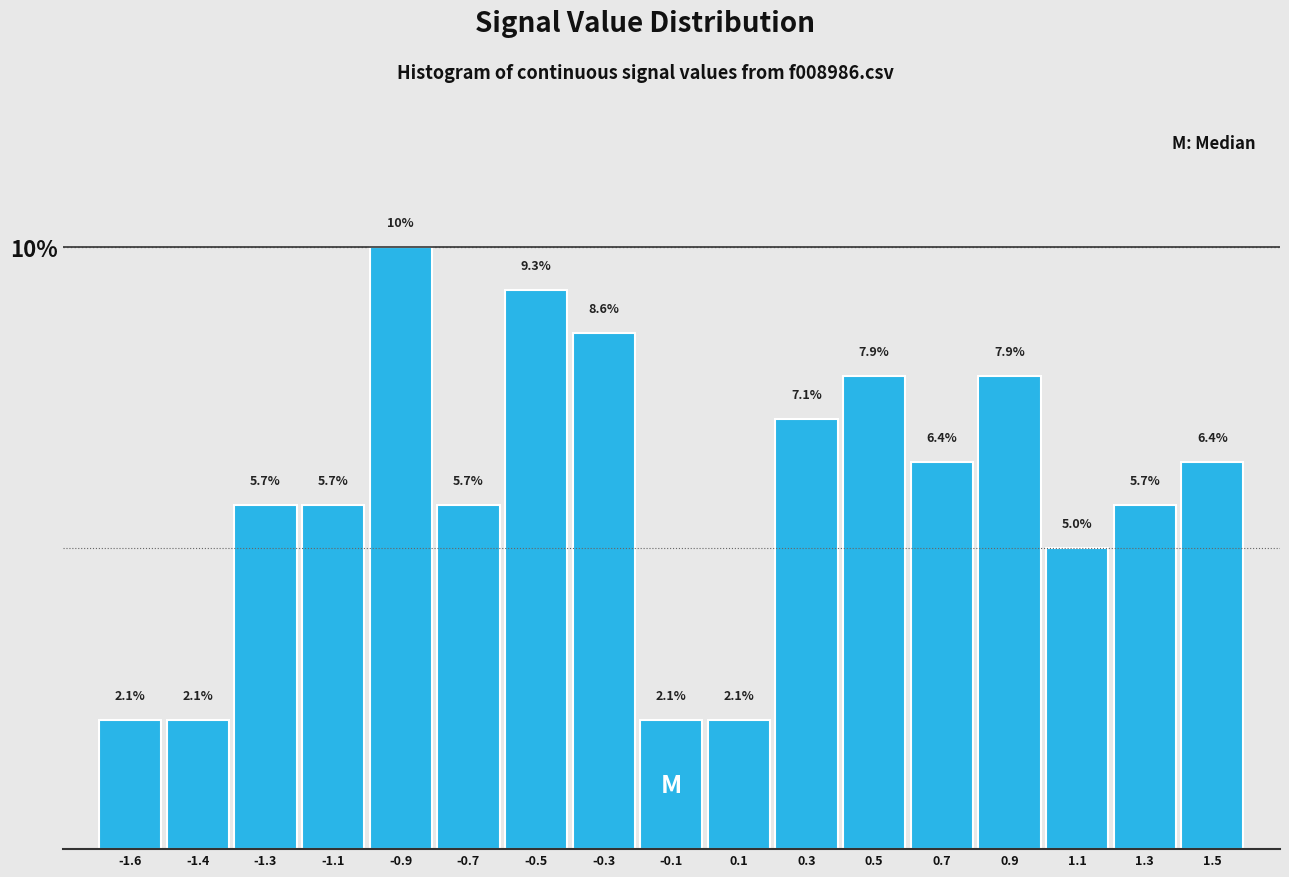

Reading right to left, list all the values displayed in this chart.

1.5=6.4	1.3=5.7	1.1=5.0	0.9=7.9	0.7=6.4	0.5=7.9	0.3=7.1	0.1=2.1	-0.1=2.1	-0.3=8.6	-0.5=9.3	-0.7=5.7	-0.9=10.0	-1.1=5.7	-1.3=5.7	-1.4=2.1	-1.6=2.1